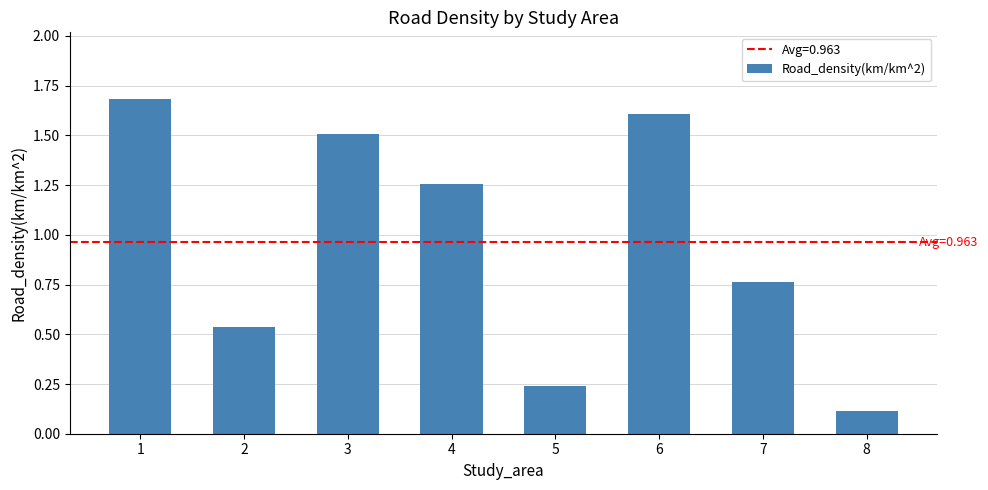

What is the value of the 3rd bar from the left?

1.5